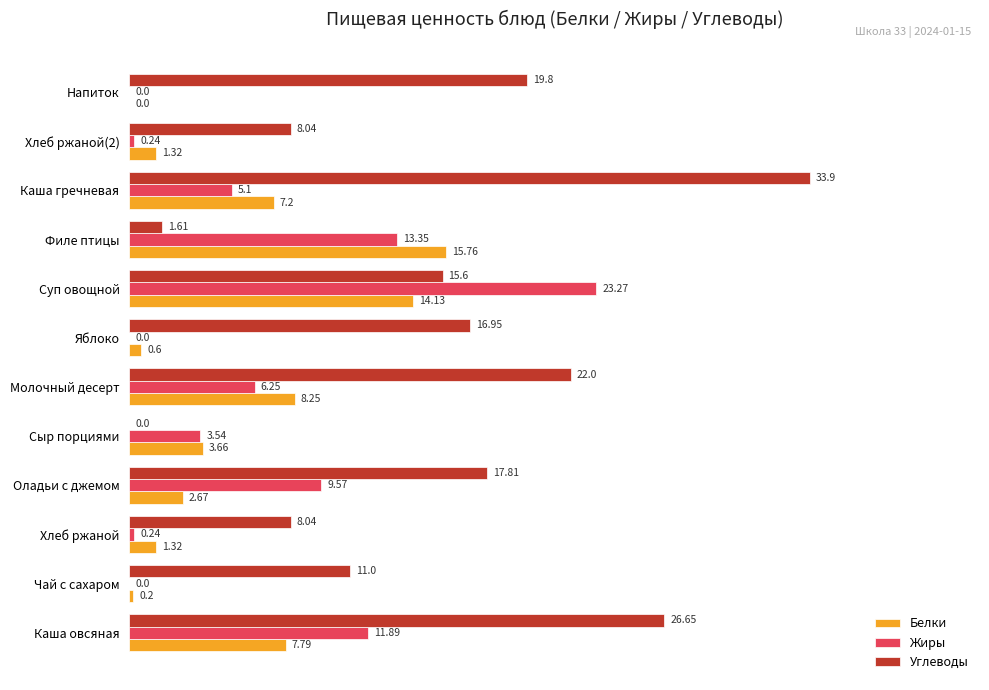

How many data points in Жиры are above 5?

6